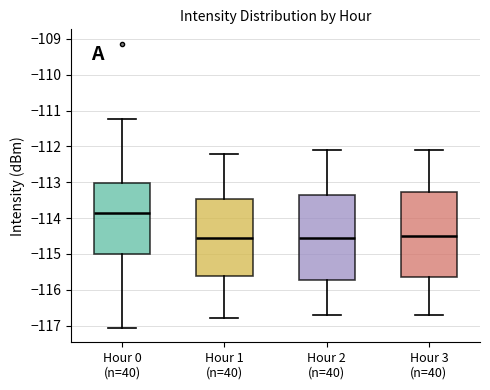

Reading left to right, transcribe this box plot: for each box, give where its median line is, the range the box spans, and where its two whiskers end, as read against the y-axis. The values are not printed on the chart, so give them approximately, as read against the axis.

Hour 0 (n=40): median -113.9, box -115.0 to -113.0, whiskers -117.1 to -111.2
Hour 1 (n=40): median -114.5, box -115.6 to -113.5, whiskers -116.8 to -112.2
Hour 2 (n=40): median -114.5, box -115.7 to -113.3, whiskers -116.7 to -112.1
Hour 3 (n=40): median -114.5, box -115.6 to -113.3, whiskers -116.7 to -112.1